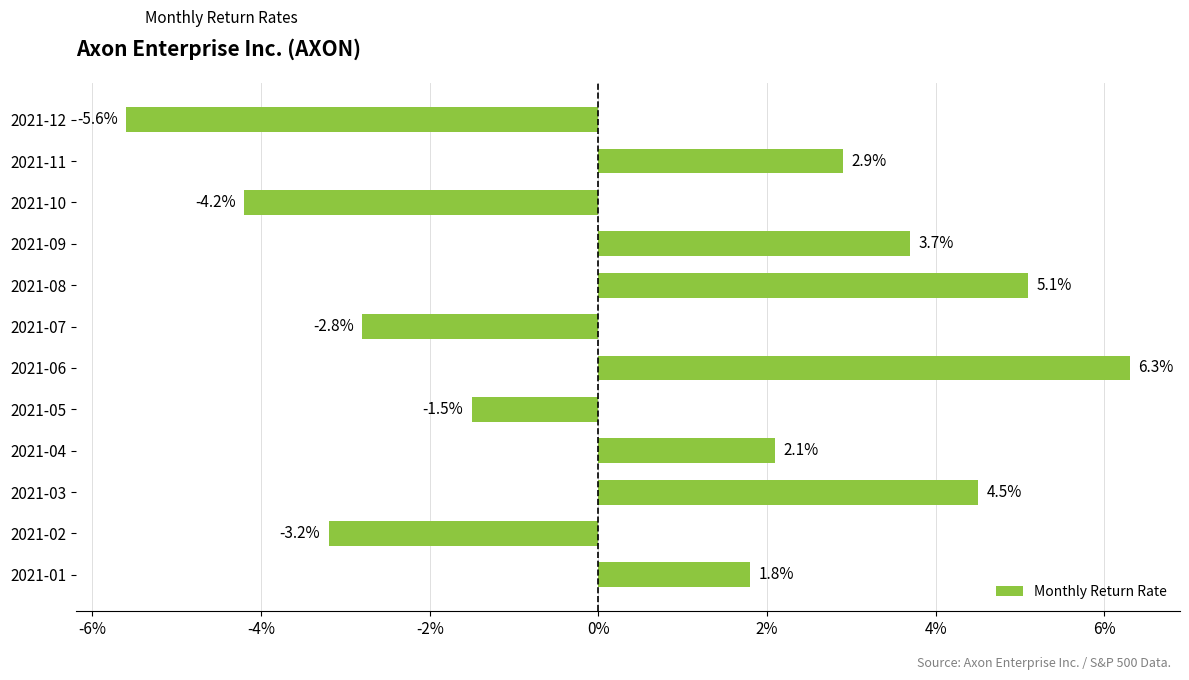

Is it true that the value at 2021-11 is 4.4?

False